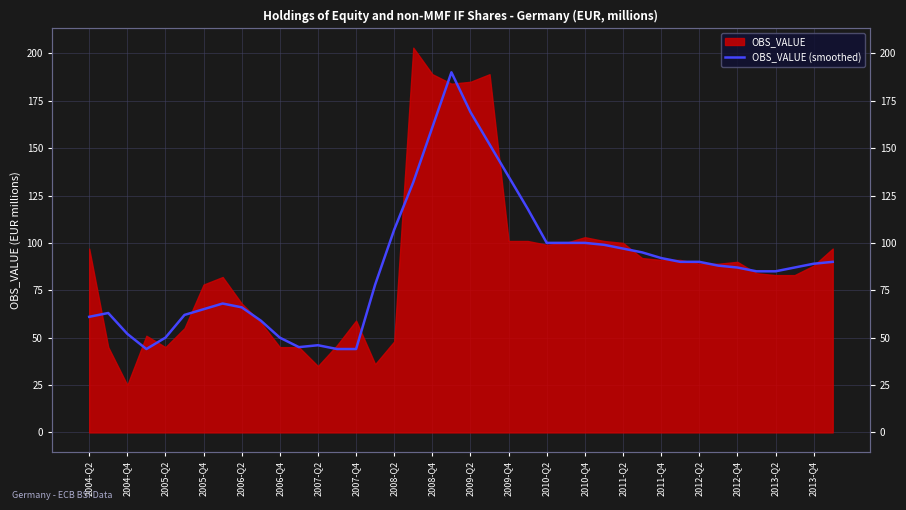

What is the value of the 28th point from the left?

99